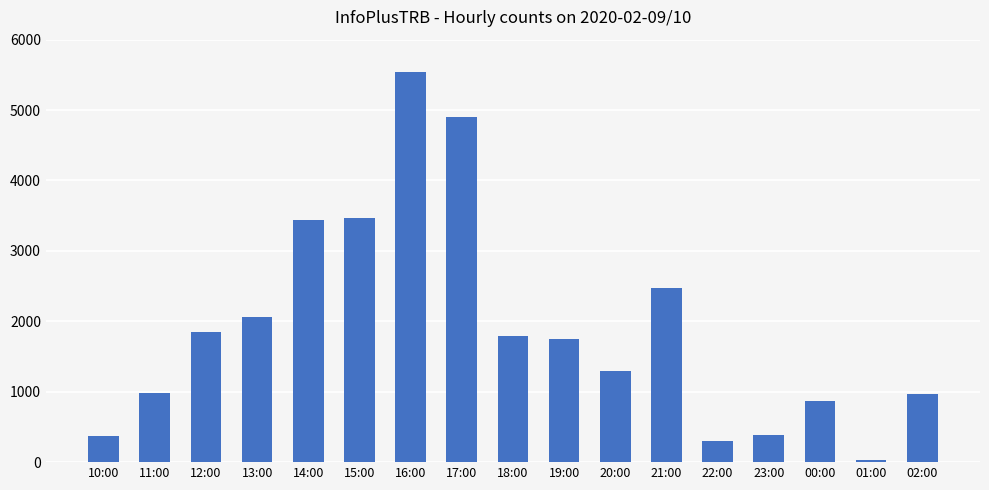

What is the difference between the maximum and minimum values?

5514